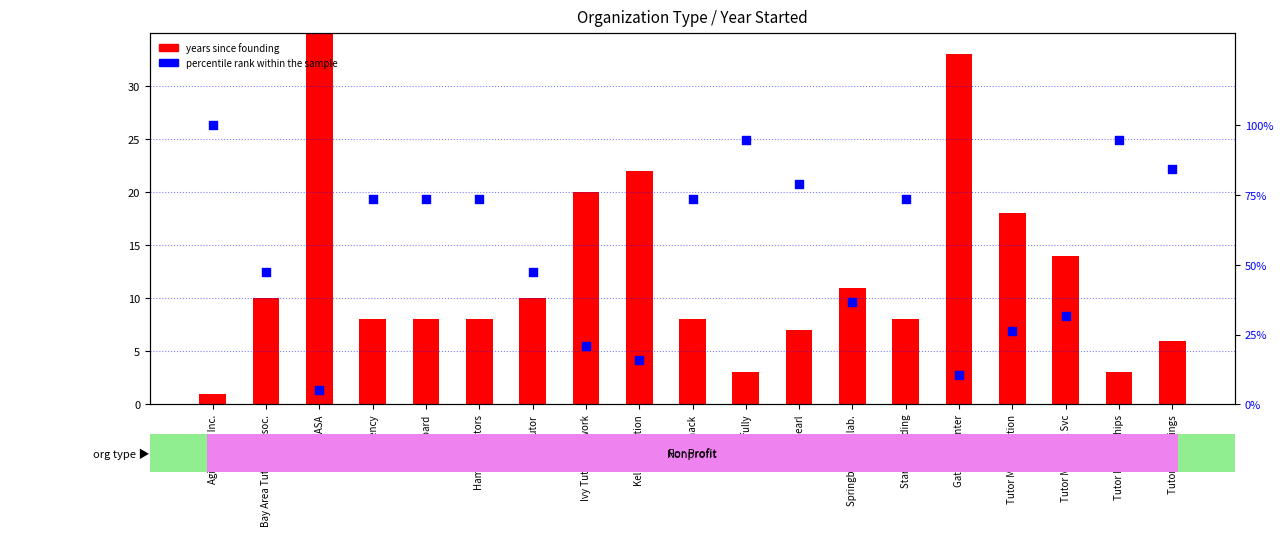

Which series has the largest Y range (max minus min)?

percentile rank within the sample